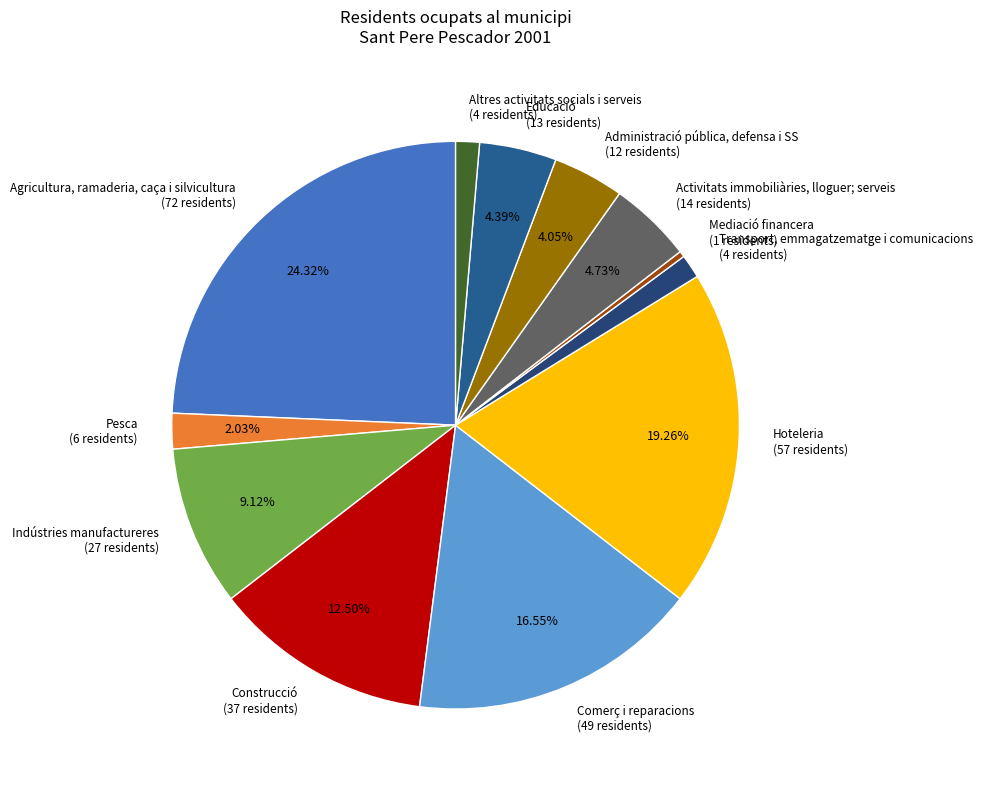

To the nearest percent, what portion does Administració pública, defensa i SS represent?

4%